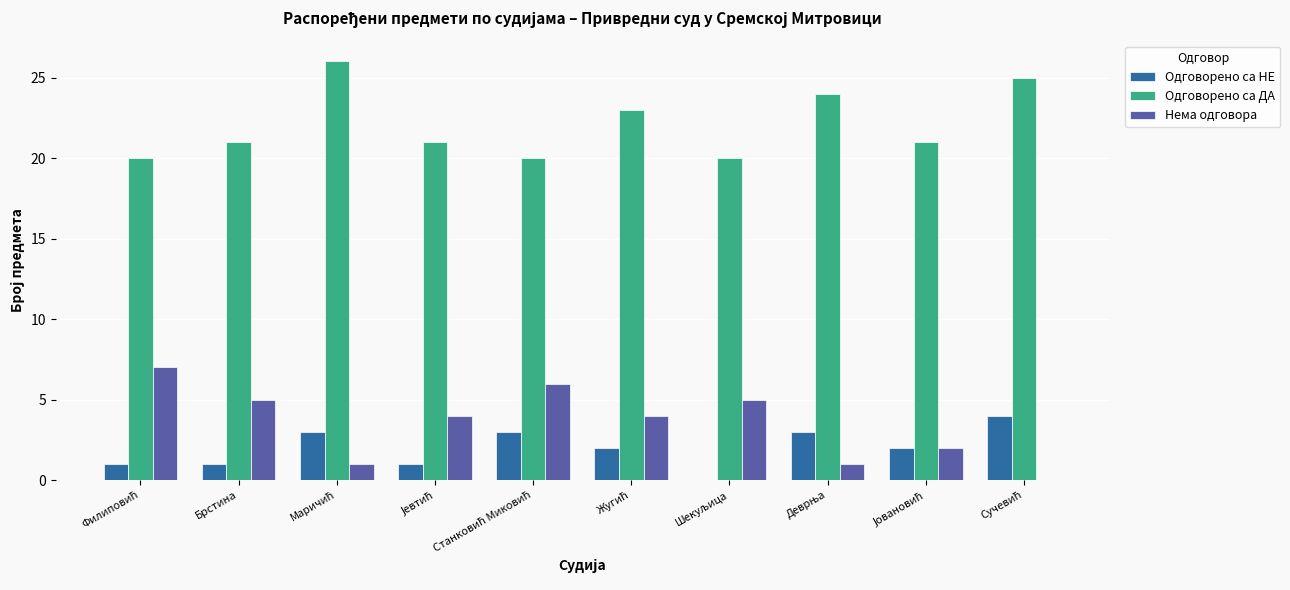

What is the highest value of the Нема одговора series?

7